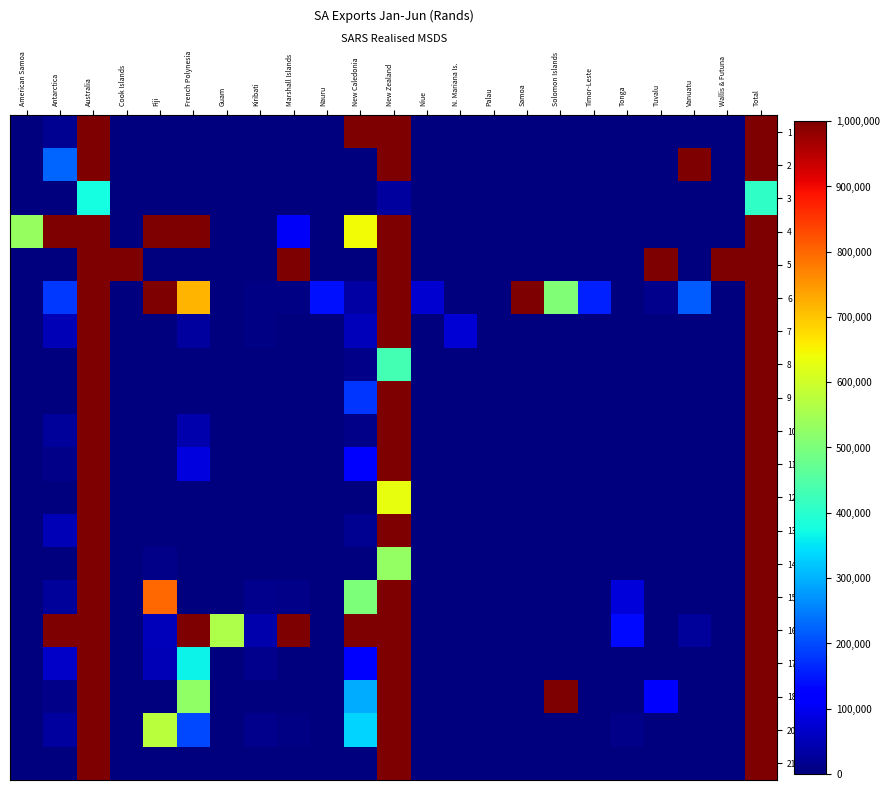

What is the total value across all series at Australia?

8895377.1